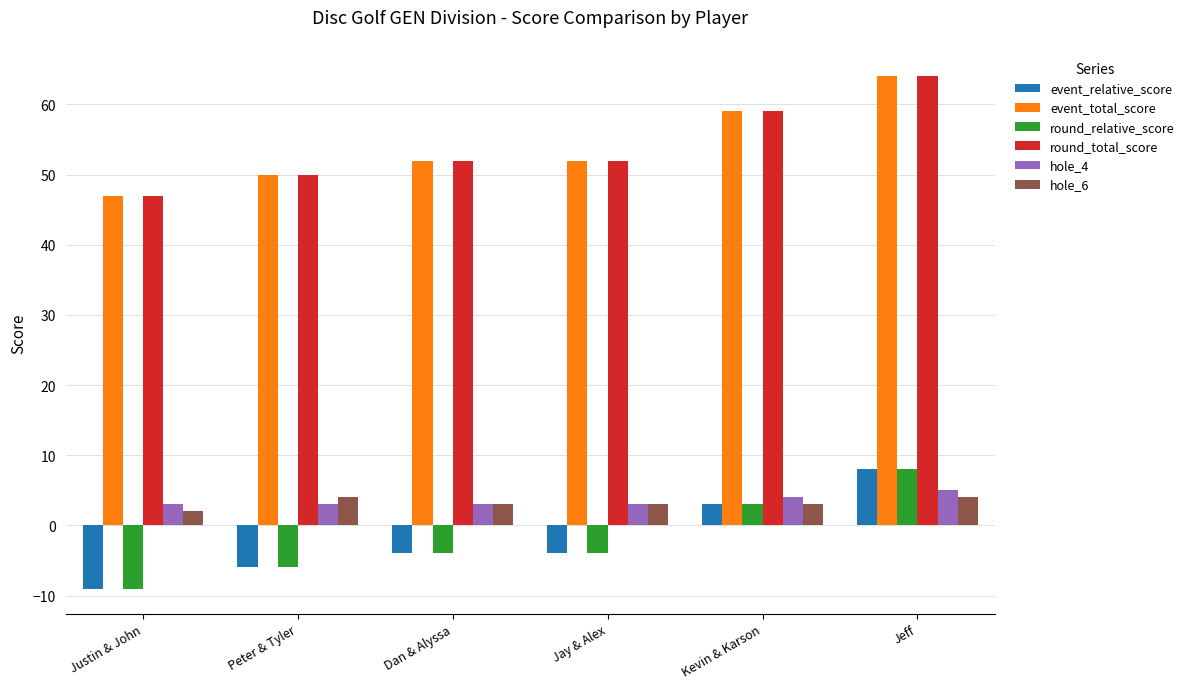

What is the difference between the maximum and minimum values in the round_relative_score series?

17